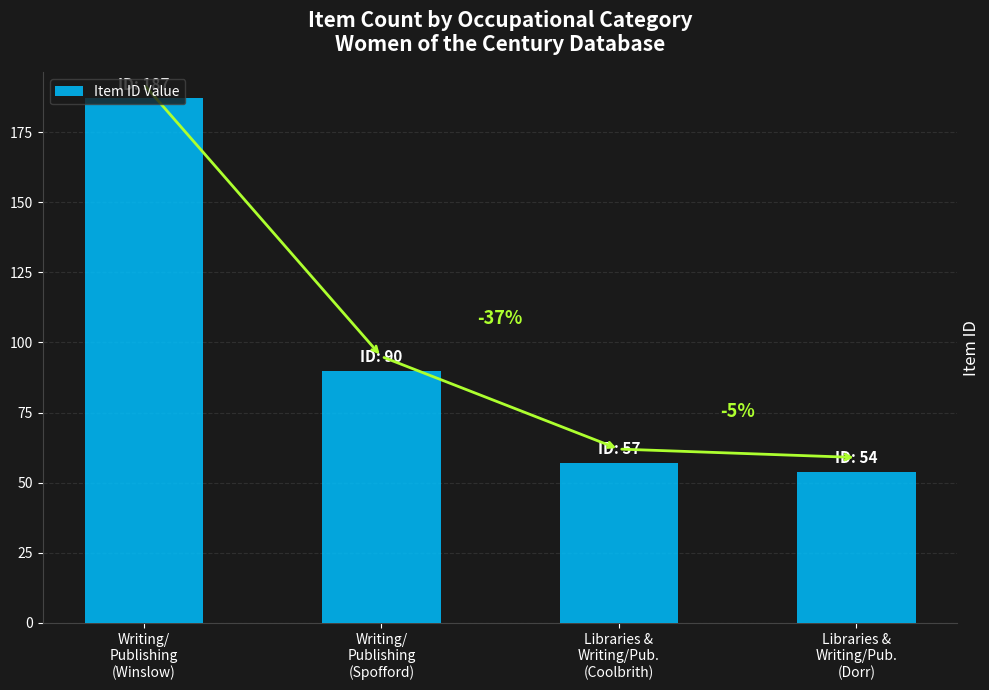

Are the bars horizontal?

No